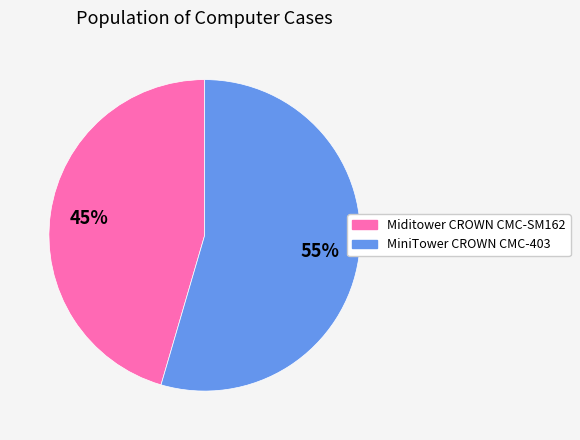

Rank the categories by value from lowest to highest.

Miditower CROWN CMC-SM162, MiniTower CROWN CMC-403